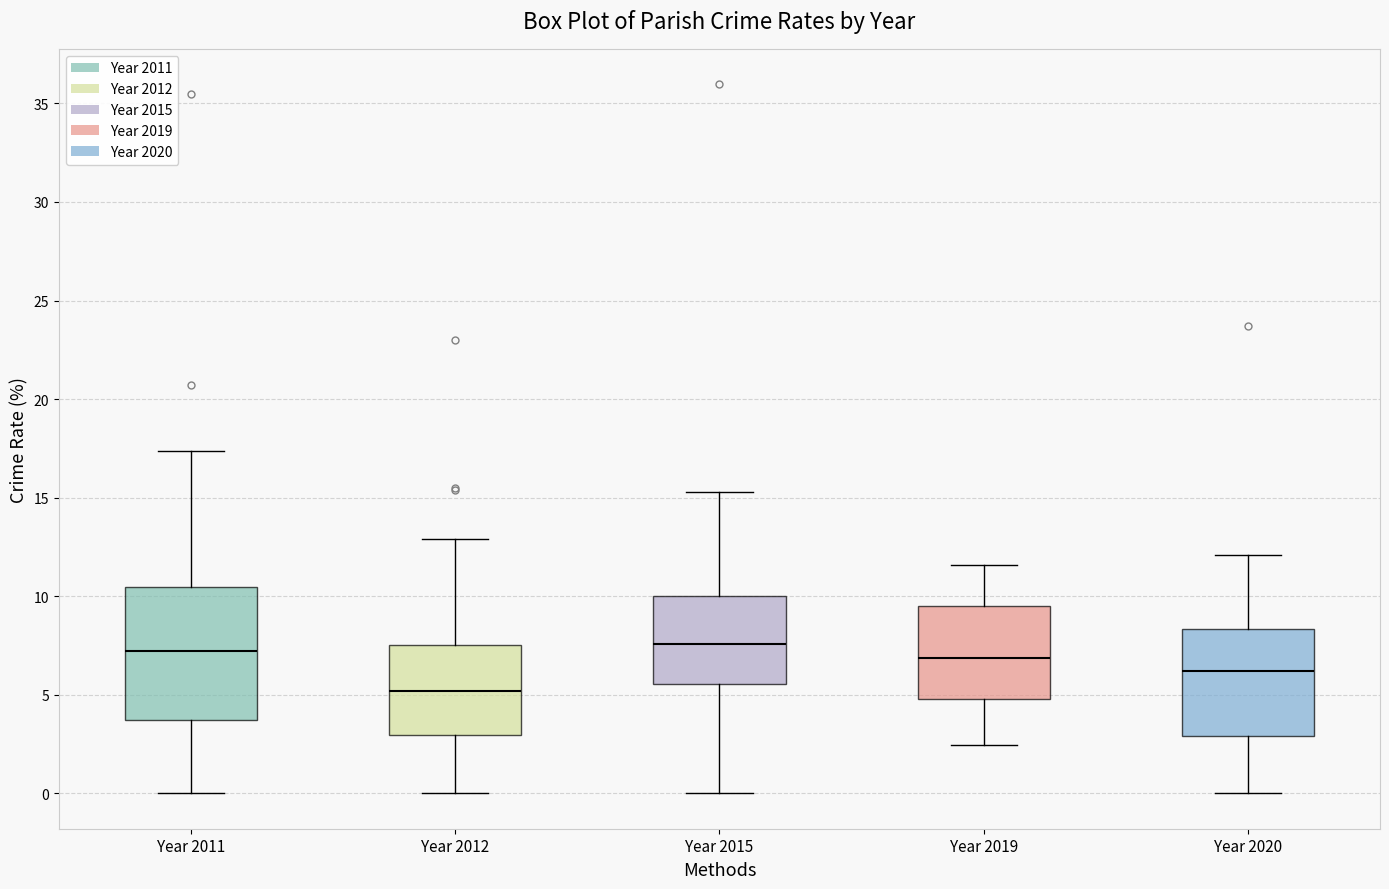

Which box is the tallest, from its lower edge to its upper edge?

Year 2011